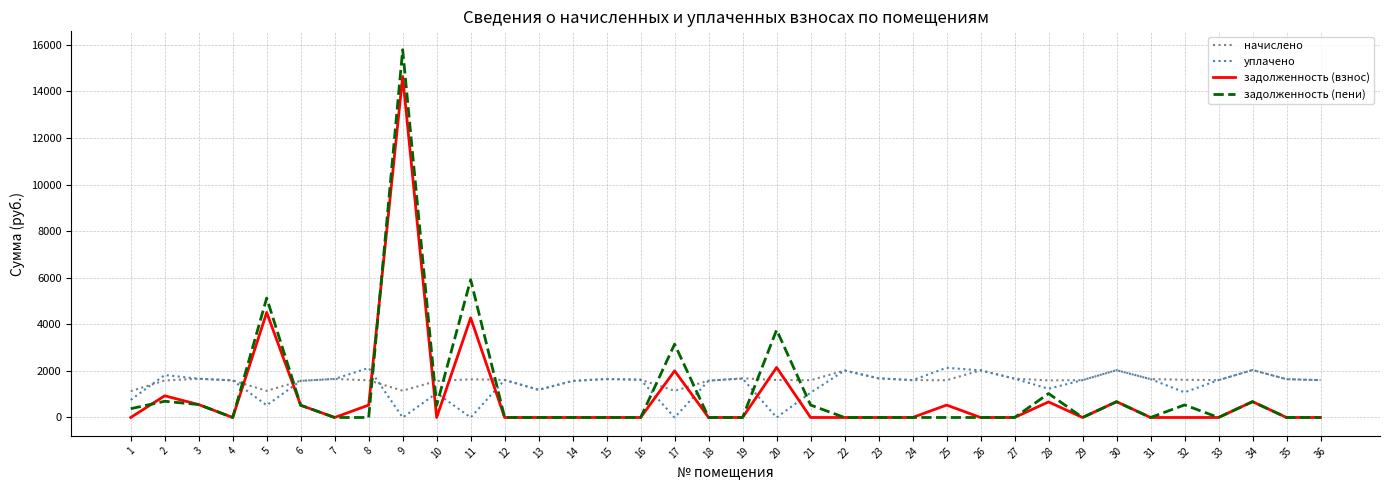

The value of уплачено at 10 is 1044.7. True or false?

True